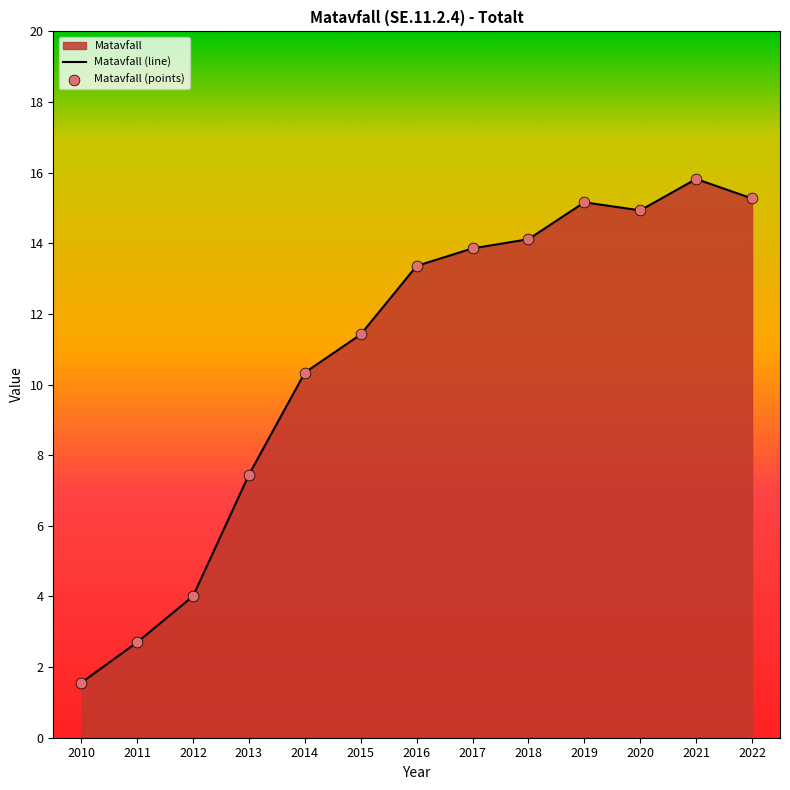

Which has a higher value, 2019 or 2017?

2019